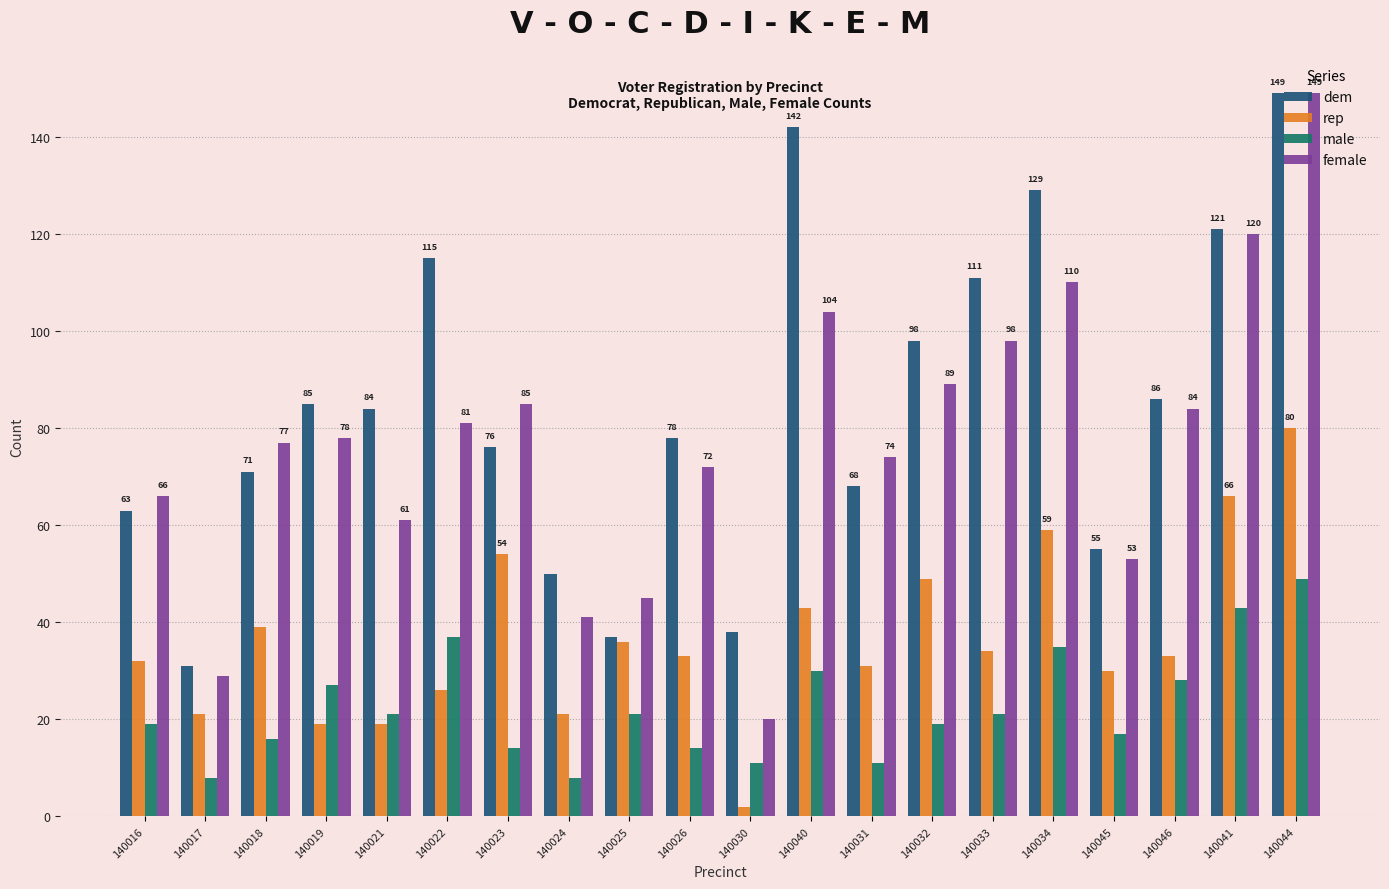

Reading right to left, extract all data points from this chart.

dem: 149	121	86	55	129	111	98	68	142	38	78	37	50	76	115	84	85	71	31	63
rep: 80	66	33	30	59	34	49	31	43	2	33	36	21	54	26	19	19	39	21	32
male: 49	43	28	17	35	21	19	11	30	11	14	21	8	14	37	21	27	16	8	19
female: 149	120	84	53	110	98	89	74	104	20	72	45	41	85	81	61	78	77	29	66